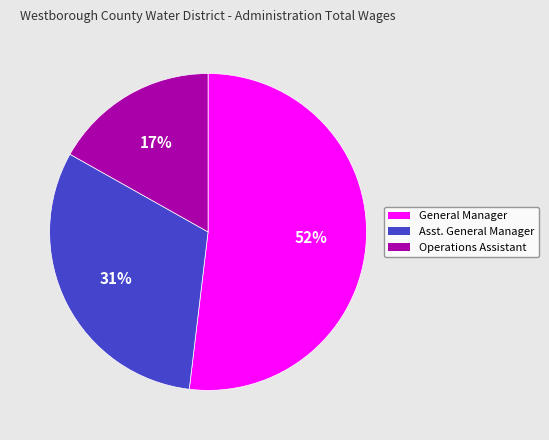

How many segments does this pie chart have?

3